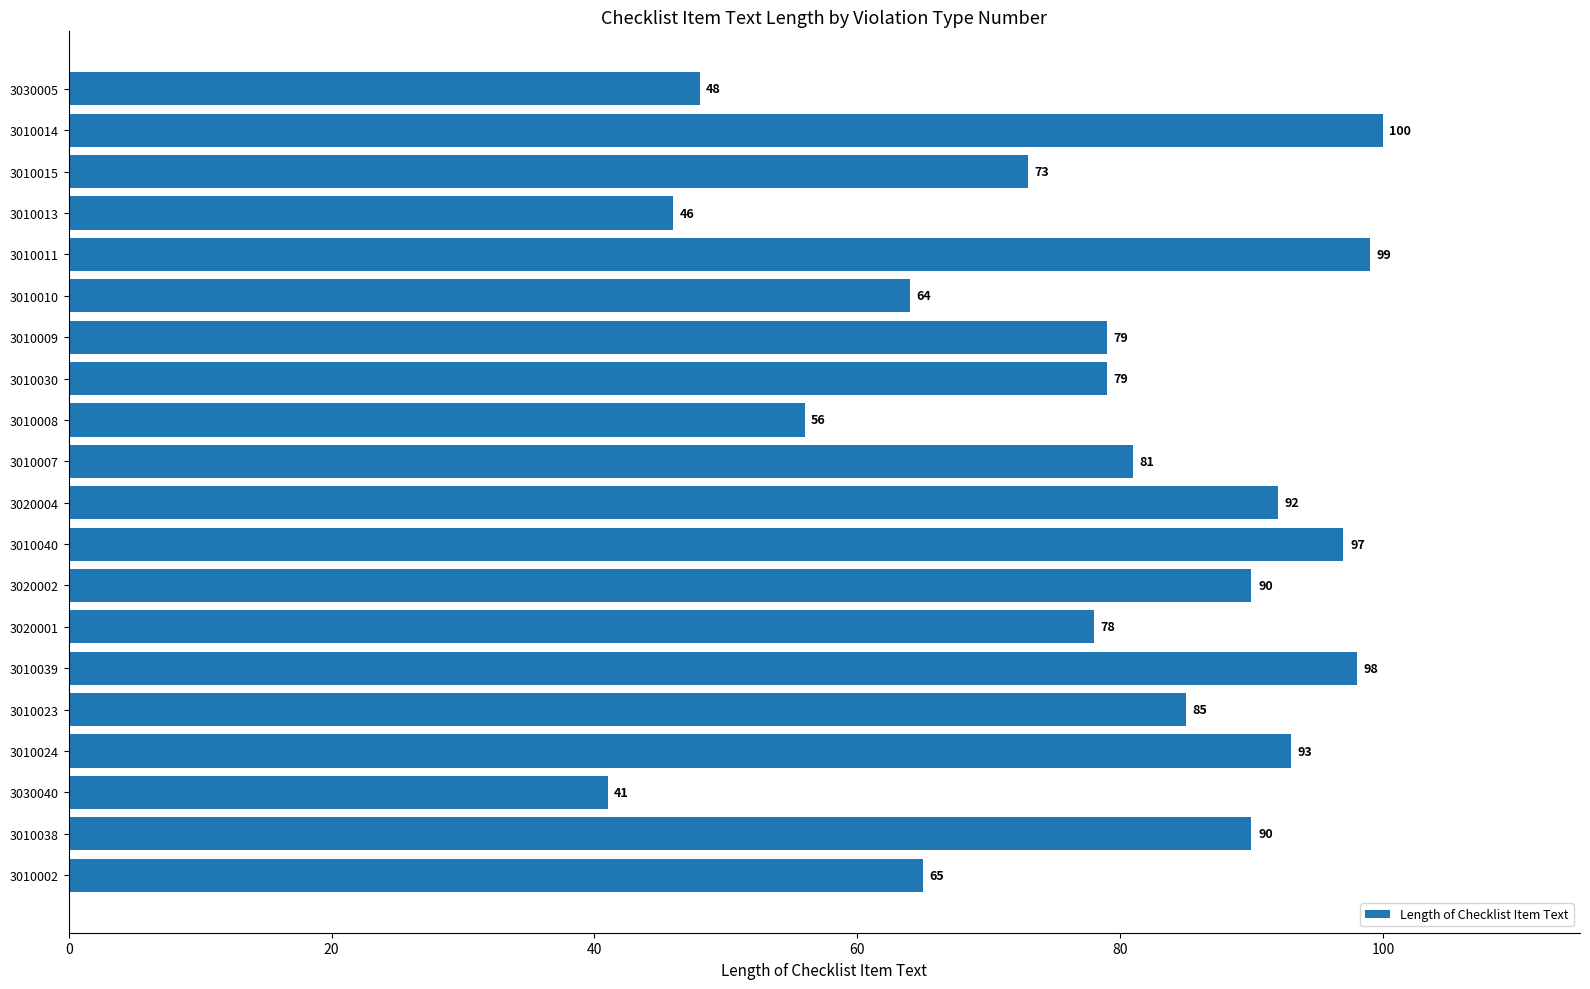

What is the sum of all values?

1554